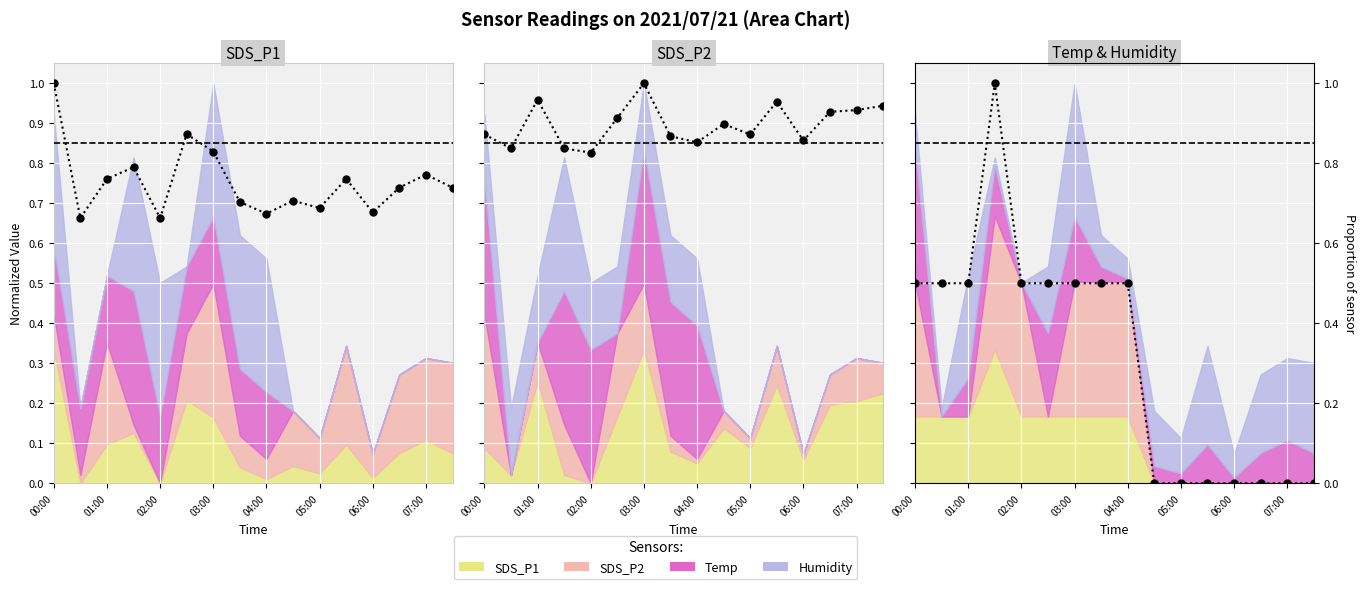

How many values in Temp are above zero?

9